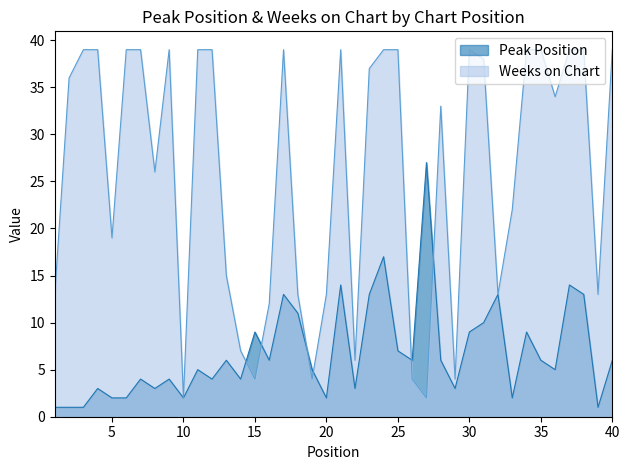

Rank the series by their maximum value, from highest to lowest.

Weeks on Chart, Peak Position